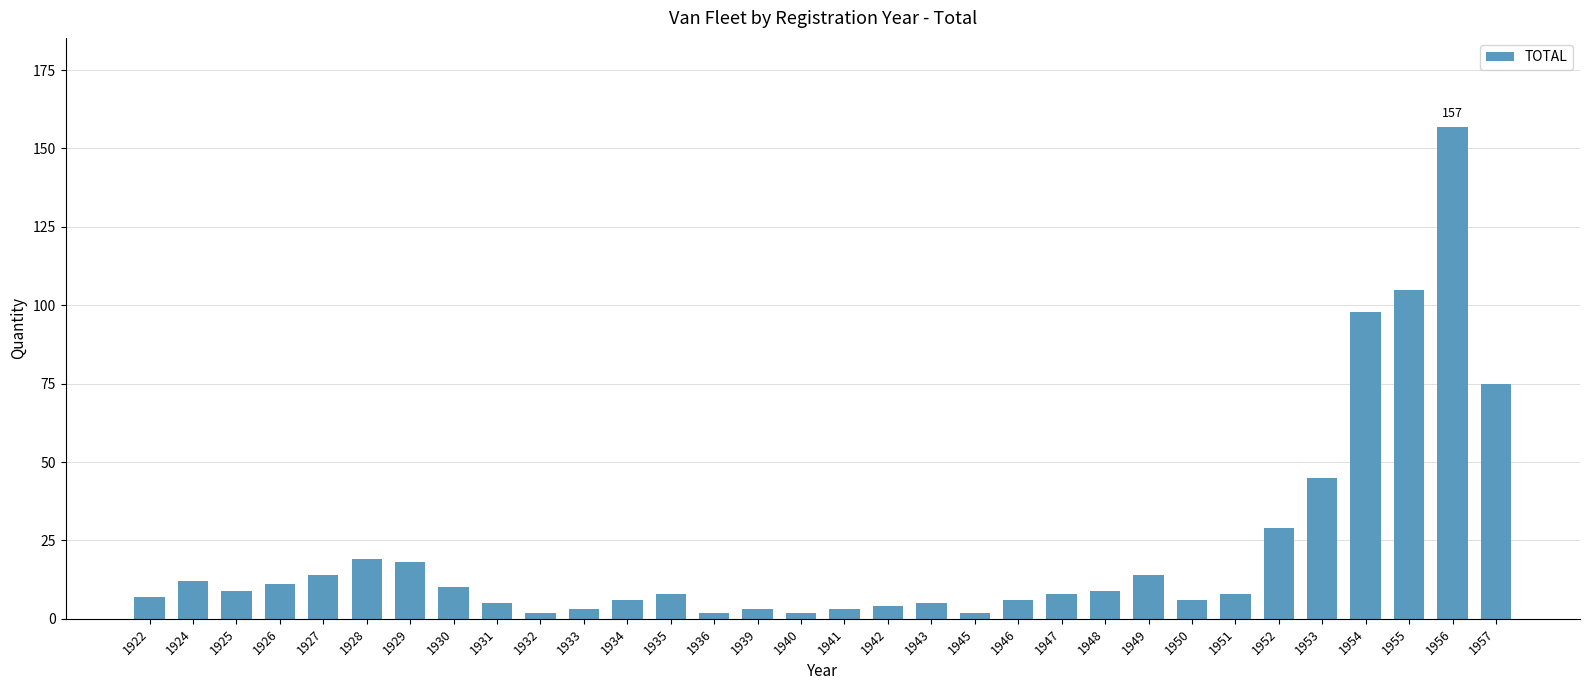

The chart shows a value of 3 at 1933. True or false?

True